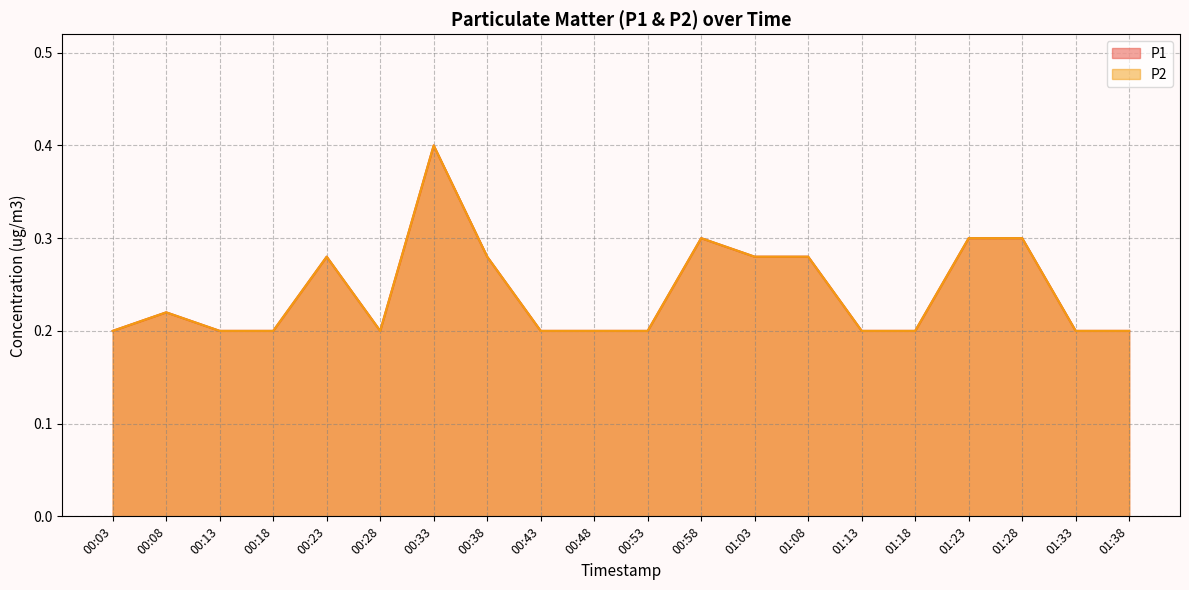

Does the chart display data point markers on the line(s)?

No